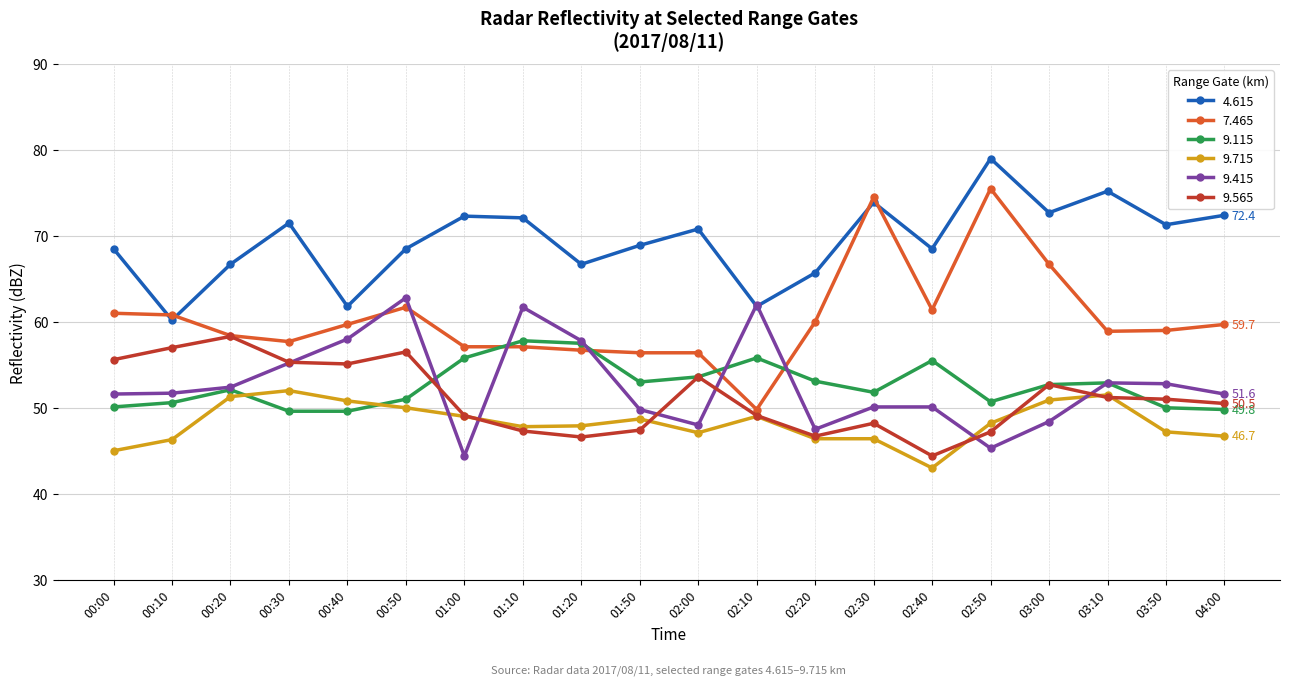

What is the minimum value shown in the chart?

43.0